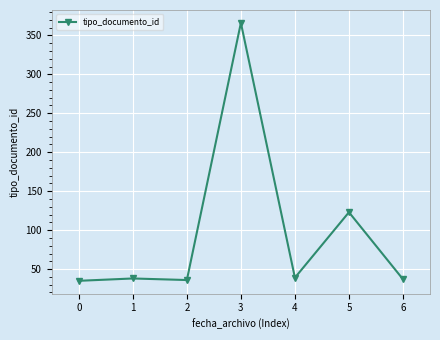

What is the value of the 6th point from the left?

123